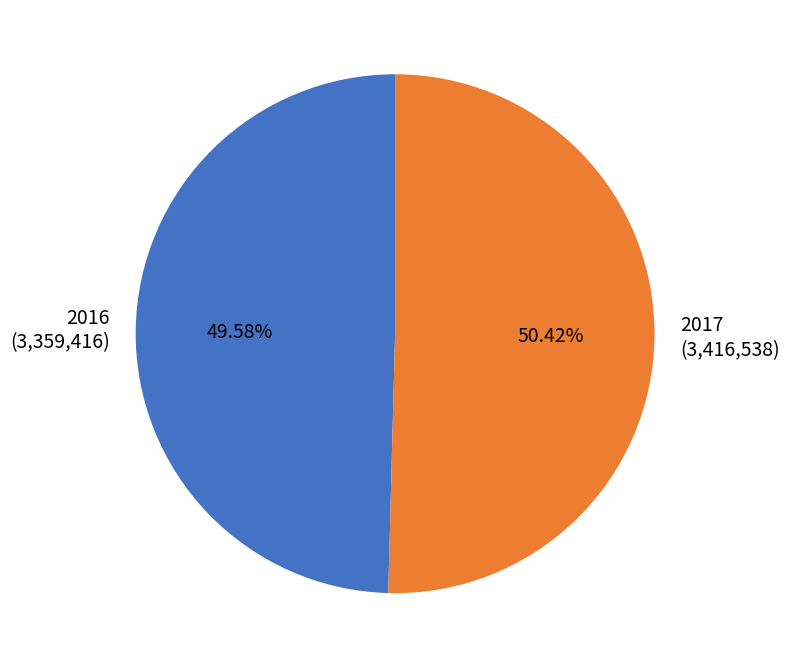

Rank the categories by value from highest to lowest.

2017 (3,416,538), 2016 (3,359,416)